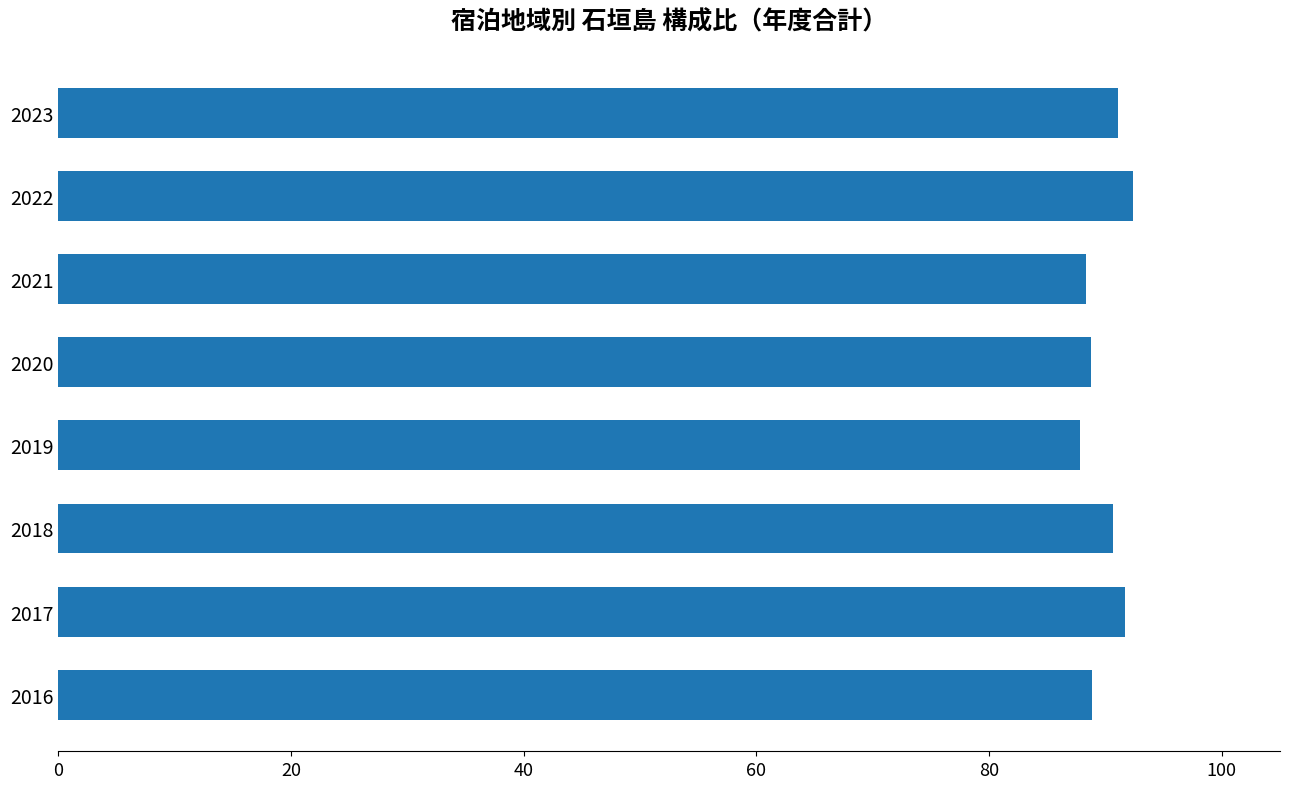

Is it true that the value at 2022 is 61.8?

False